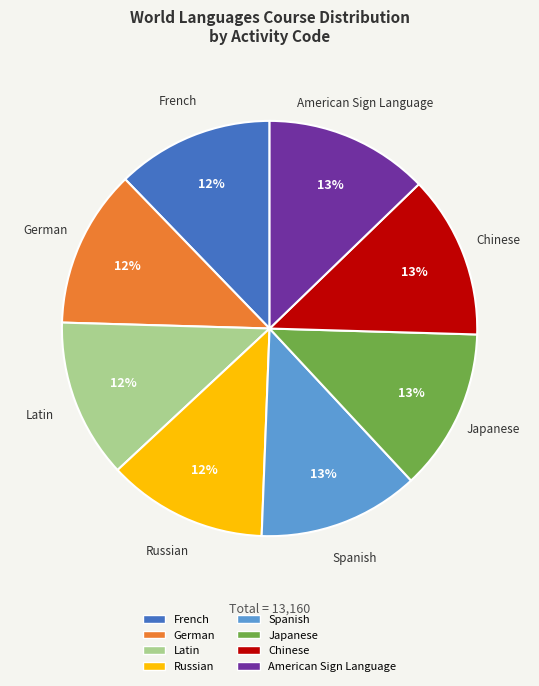

Between French and American Sign Language, which is larger?

American Sign Language